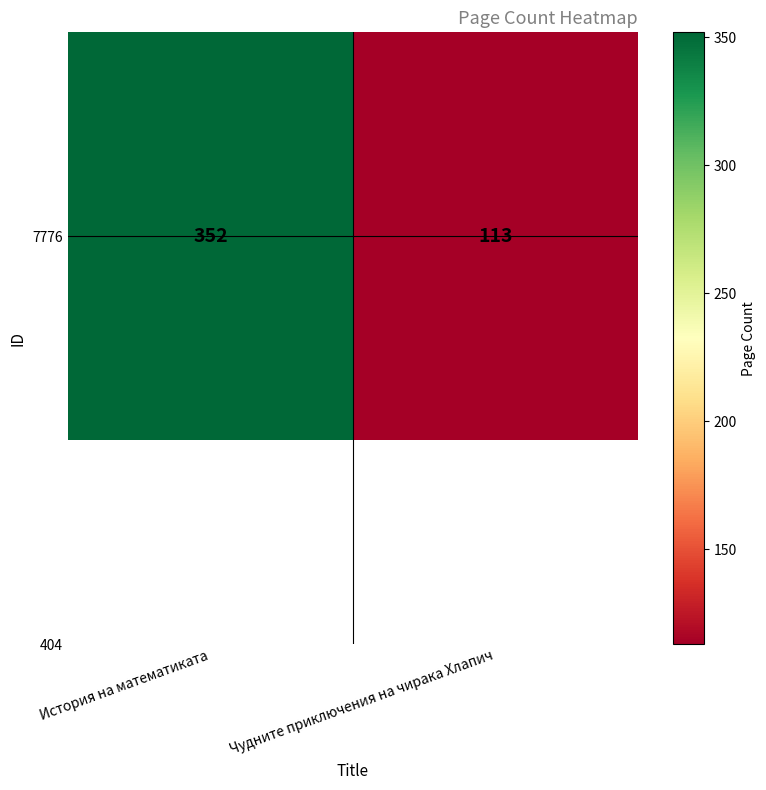

Approximately how many times larger is the value at История на математиката compared to Чудните приключения на чирака Хлапич?

3.1